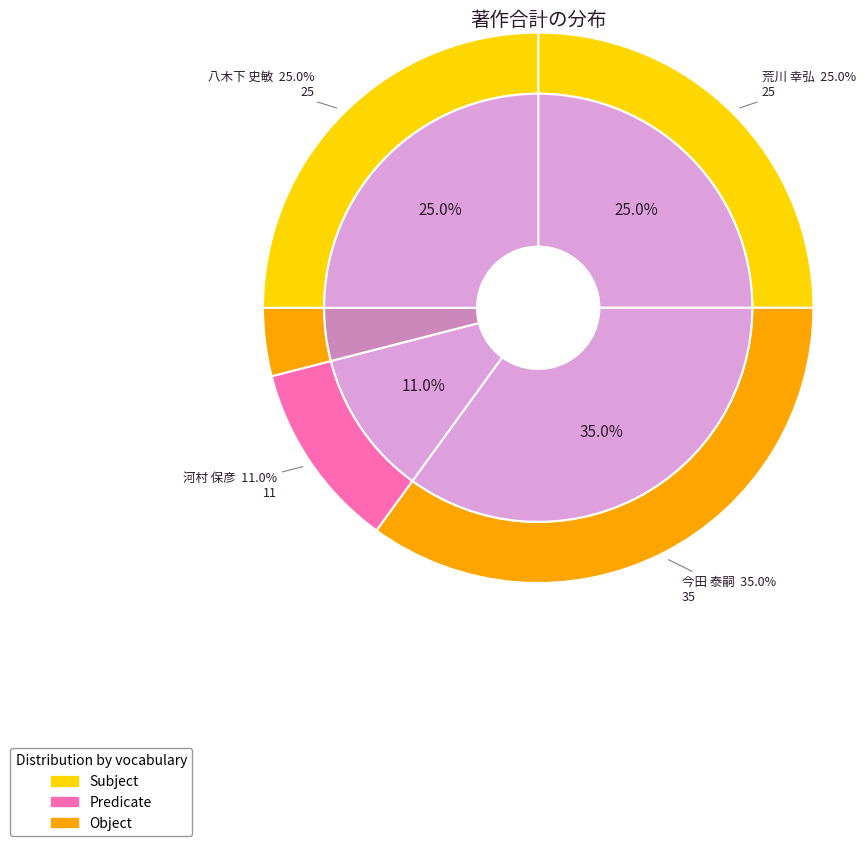

Is it true that 今田 泰嗣 is 35% of the pie?

True